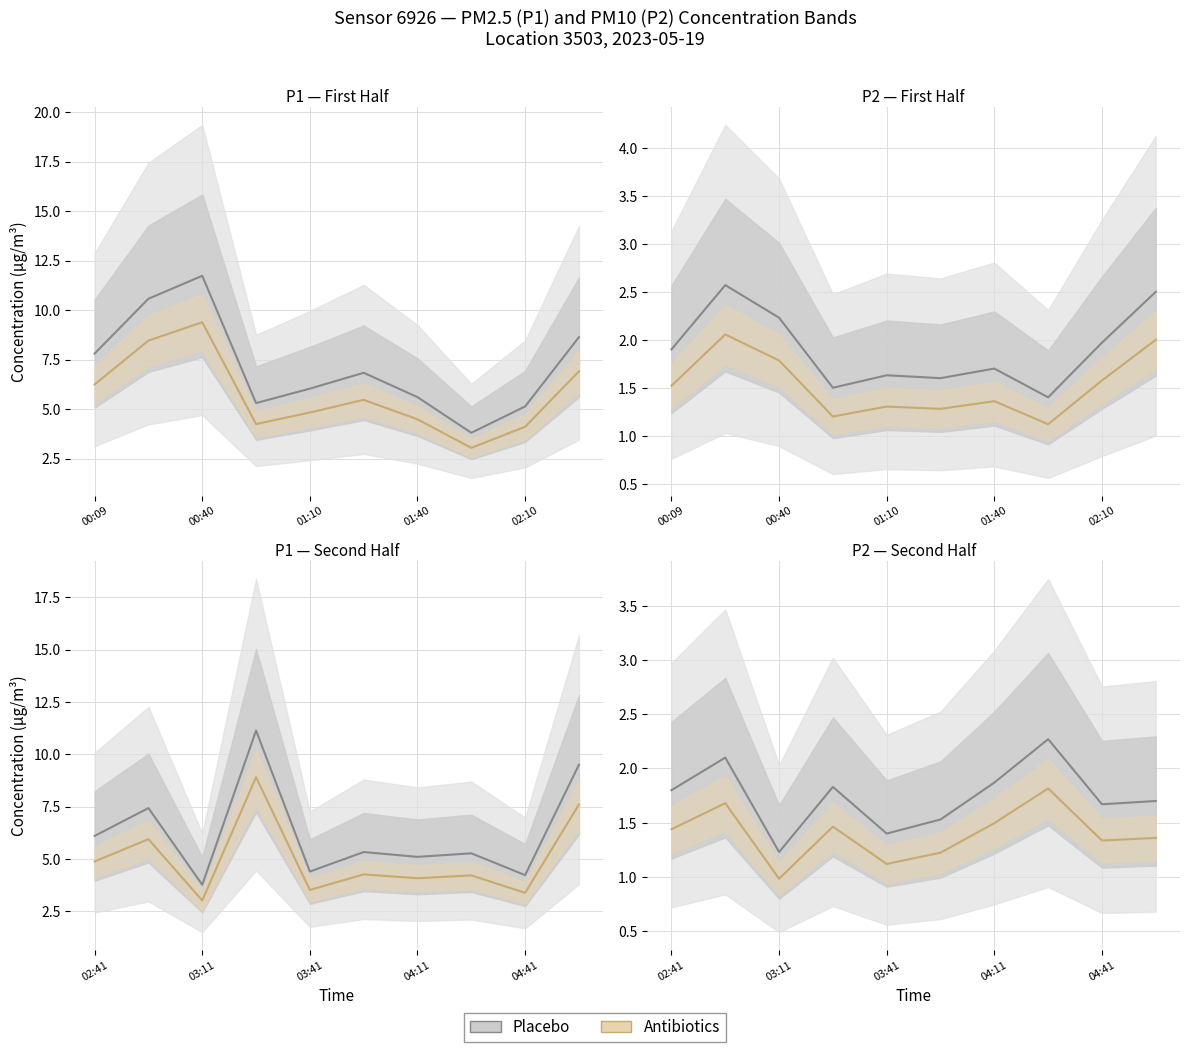

True or false: P1/P2 (Antibiotics) has more than 1 points higher than both neighbors.

True